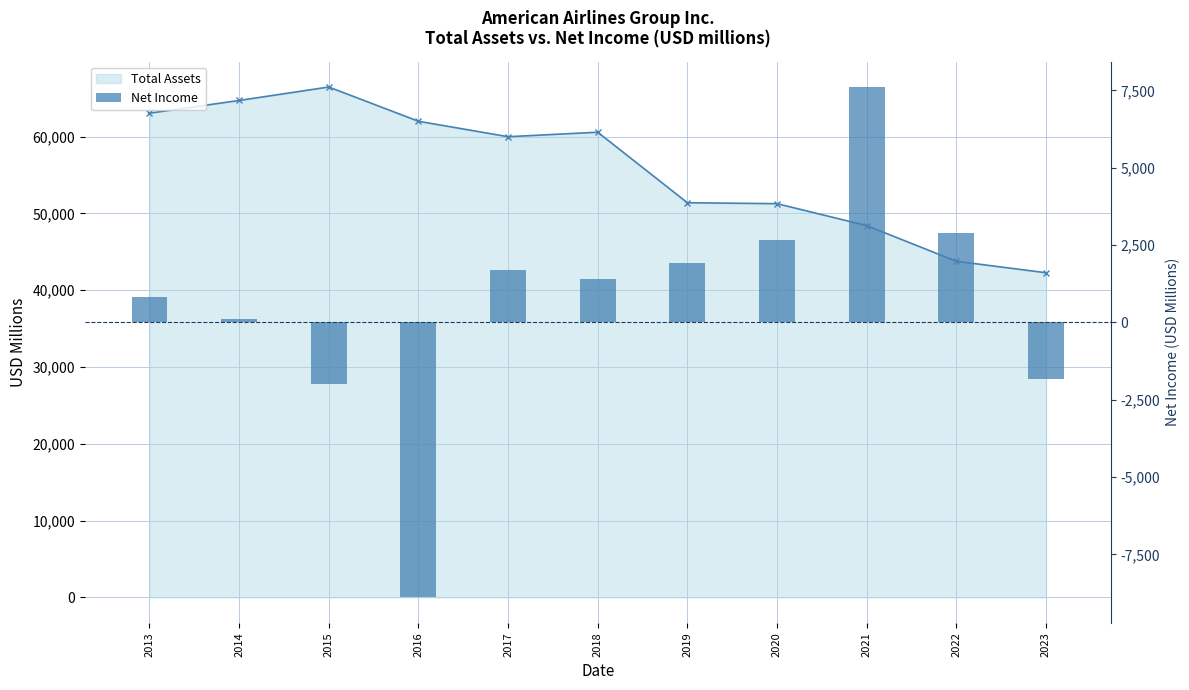

Is the value of Total Assets at 2015 greater than the value of Net Income at 2013?

Yes